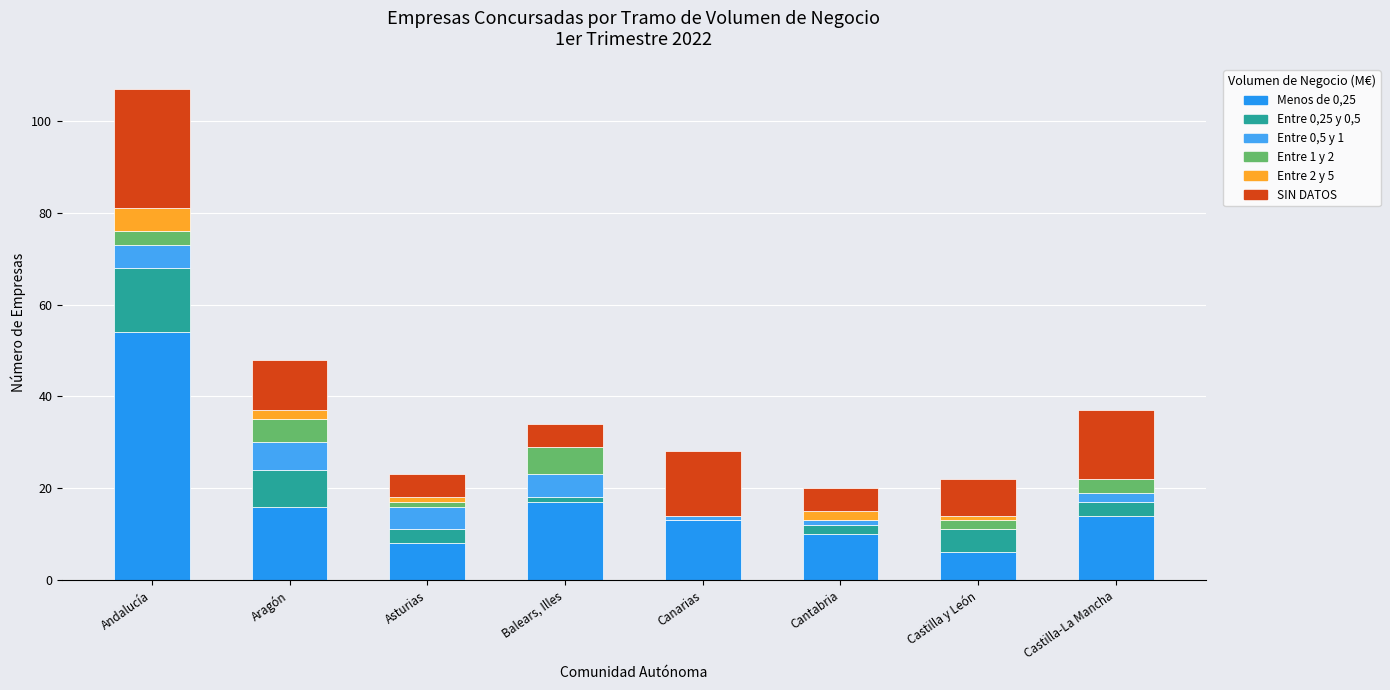

At which category is the sum across all series the highest?

Andalucía